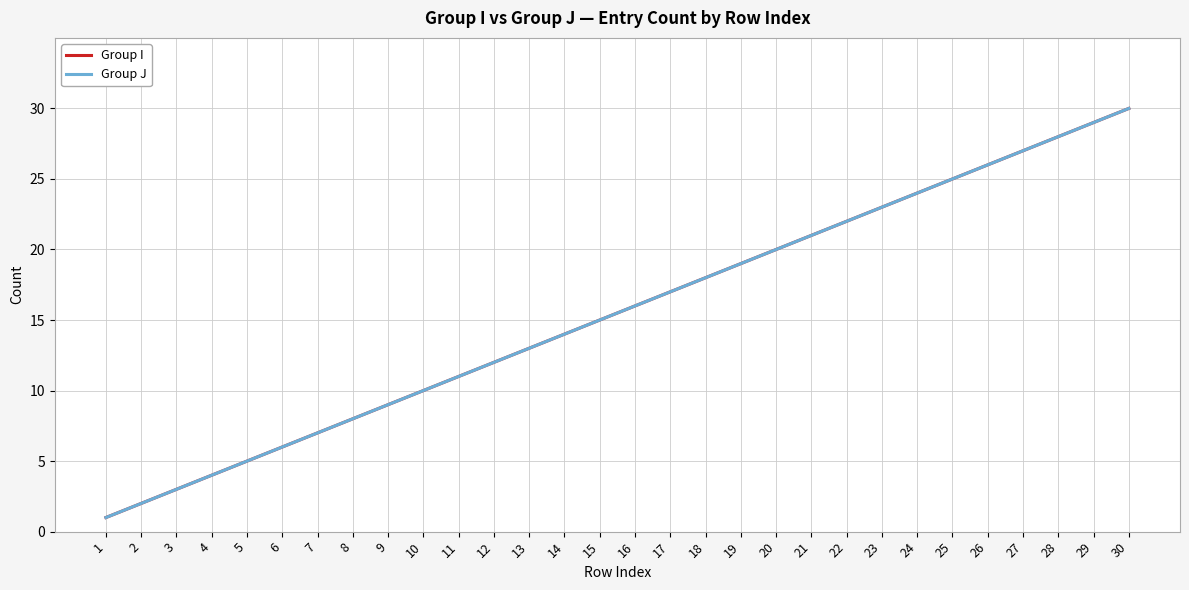

The Group J series shows 16 at 12. True or false?

False